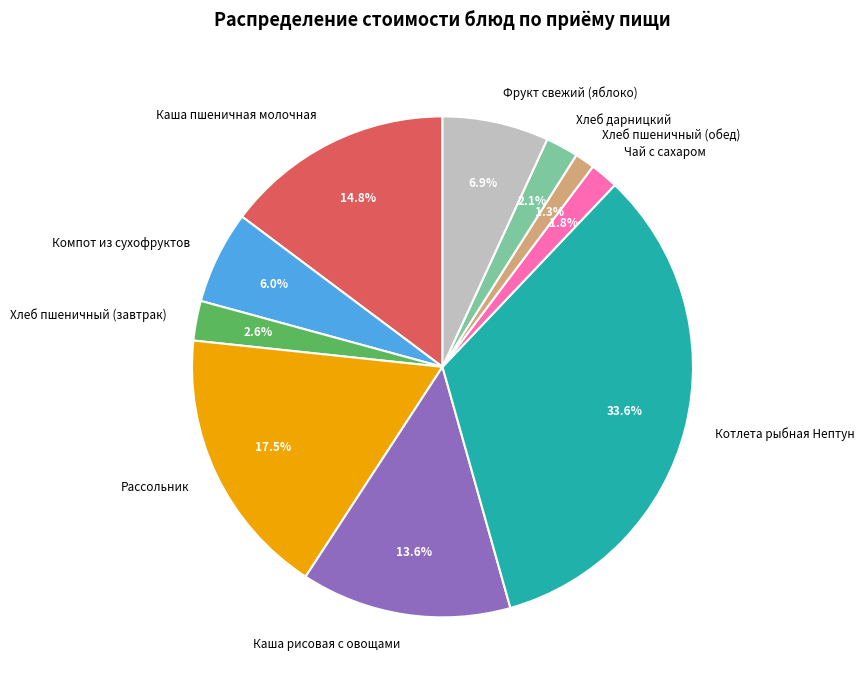

Is it true that Котлета рыбная Нептун is 43% of the pie?

False